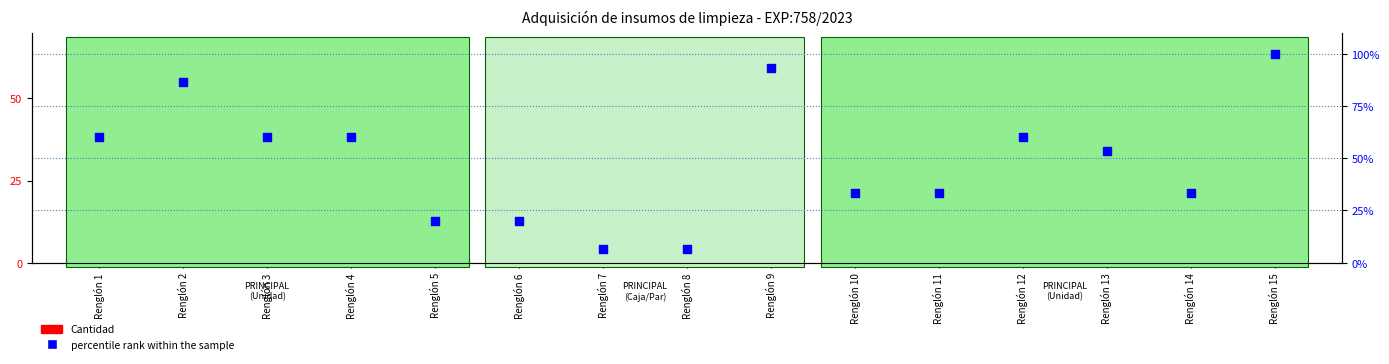

At which category is the sum across all series the highest?

Renglón 15